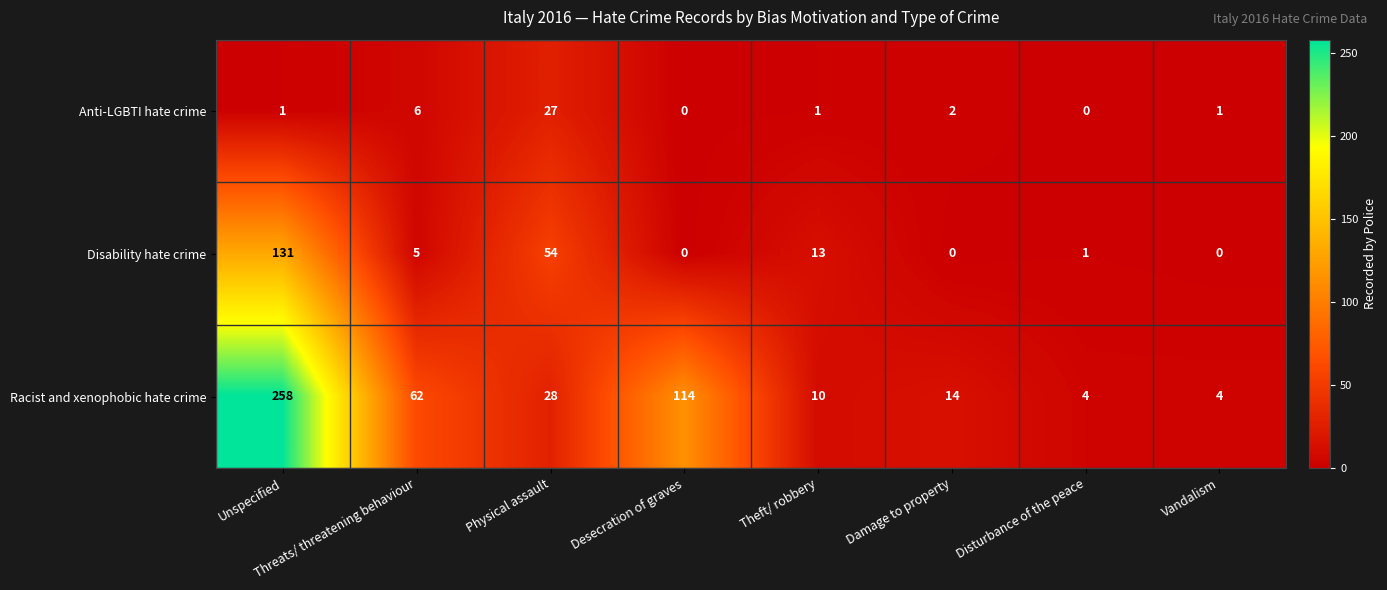

At which label does Racist and xenophobic hate crime first exceed 28?

Unspecified